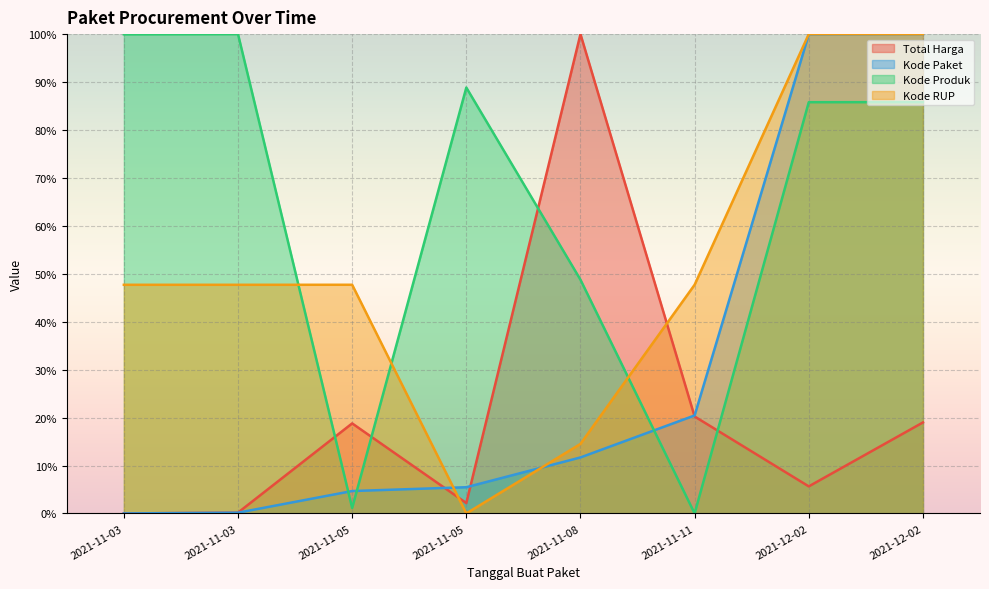

What are all the series names shown in the legend?

Total Harga, Kode Paket, Kode Produk, Kode RUP